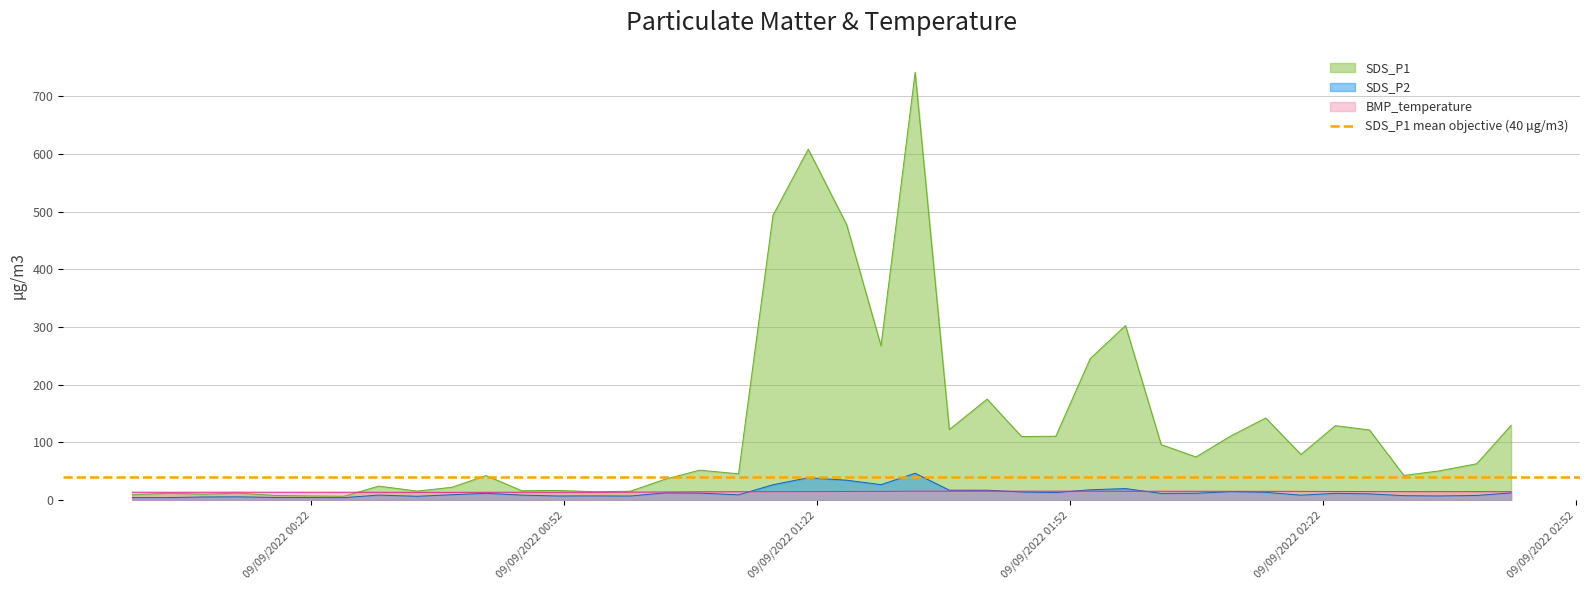

Between 2022/09/09 02:27:30 and 2022/09/09 00:00:45, which is larger?

2022/09/09 02:27:30